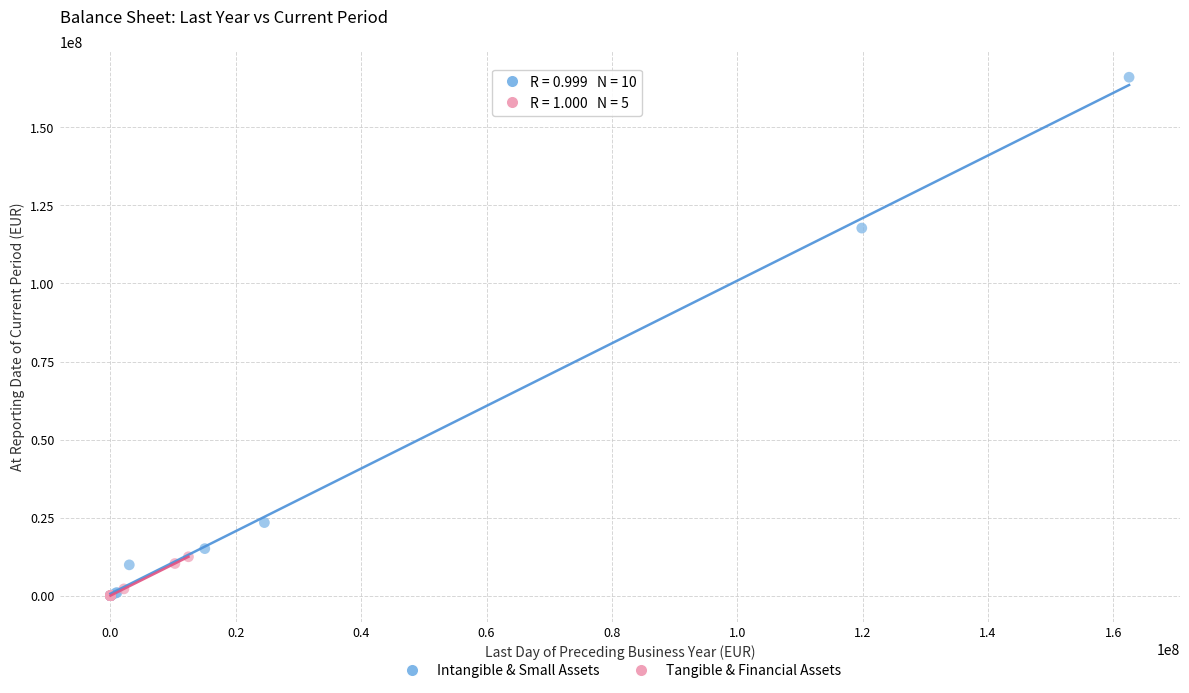

Which series reaches the maximum Y coordinate?

Intangible & Small Assets